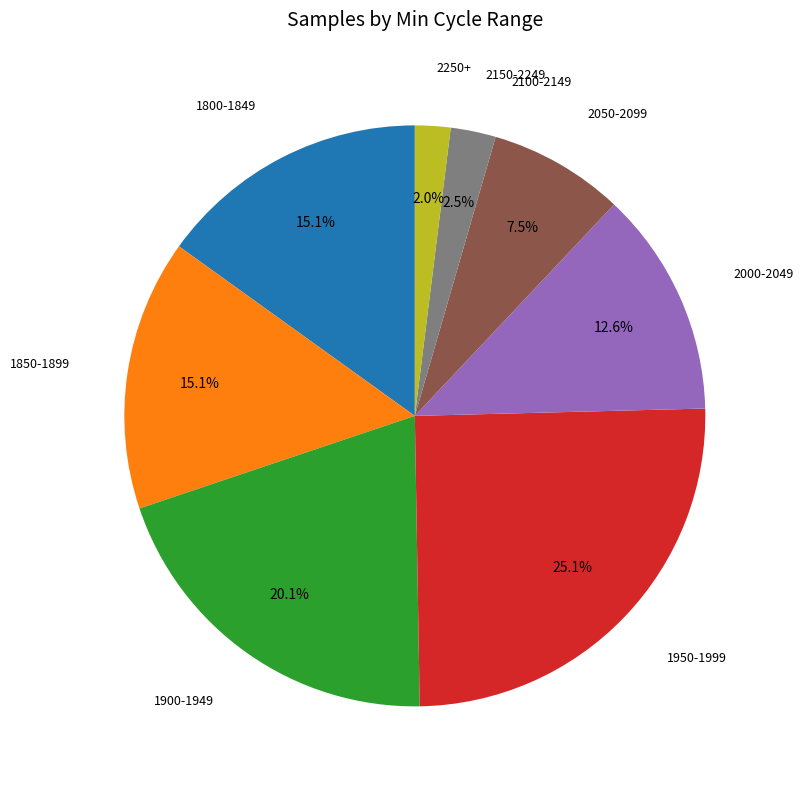

Does any single category account for the majority?

No